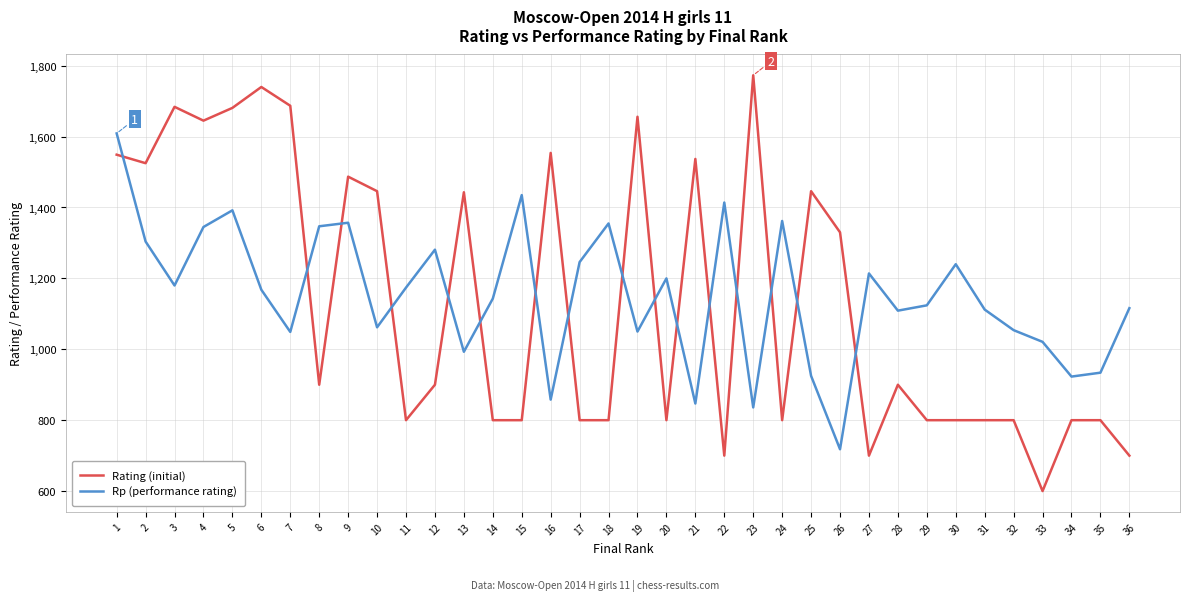

What is the greatest value displayed?

1773